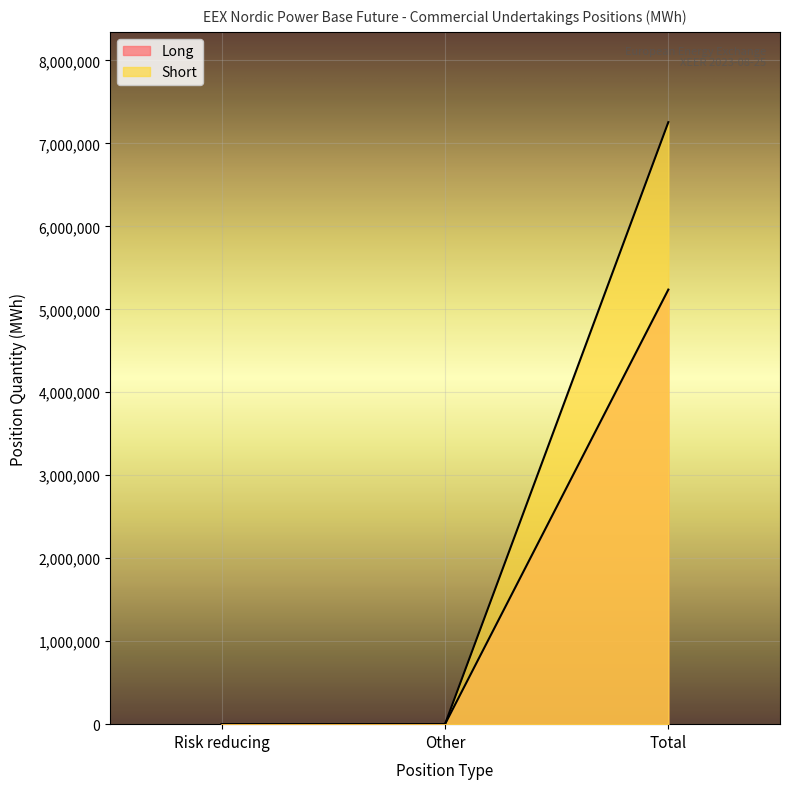

How many lines are shown in the chart?

2